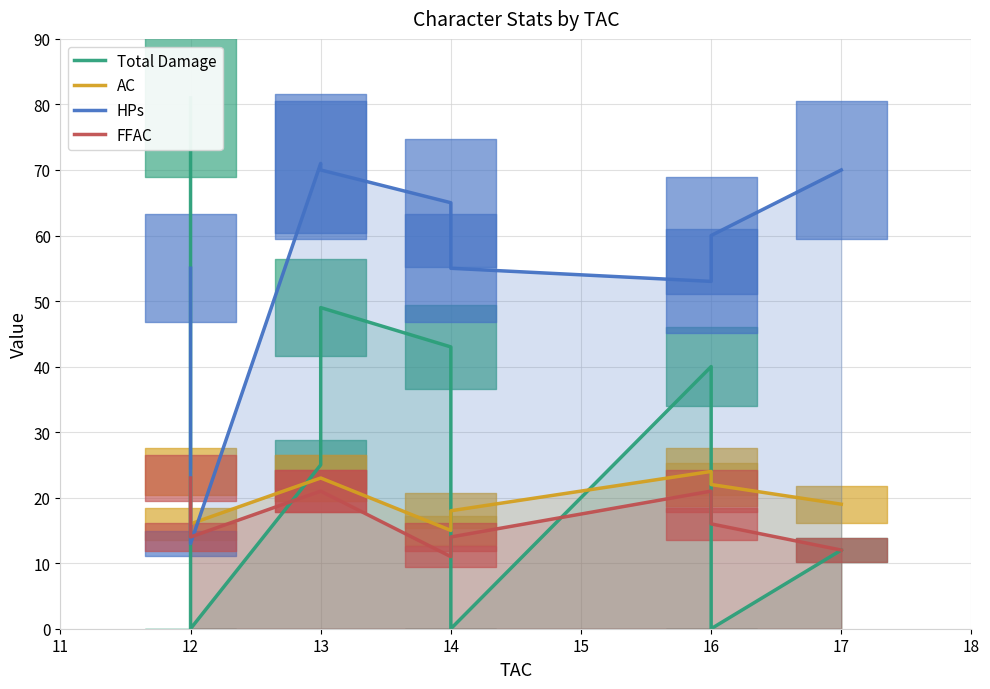

Reading left to right, extract all data points from this chart.

Total Damage: 81	0	25	49	43	0	40	0	12
AC: 24	16	23	23	15	18	24	22	19
HPs: 55	13	71	70	65	55	53	60	70
FFAC: 23	14	21	21	11	14	21	16	12